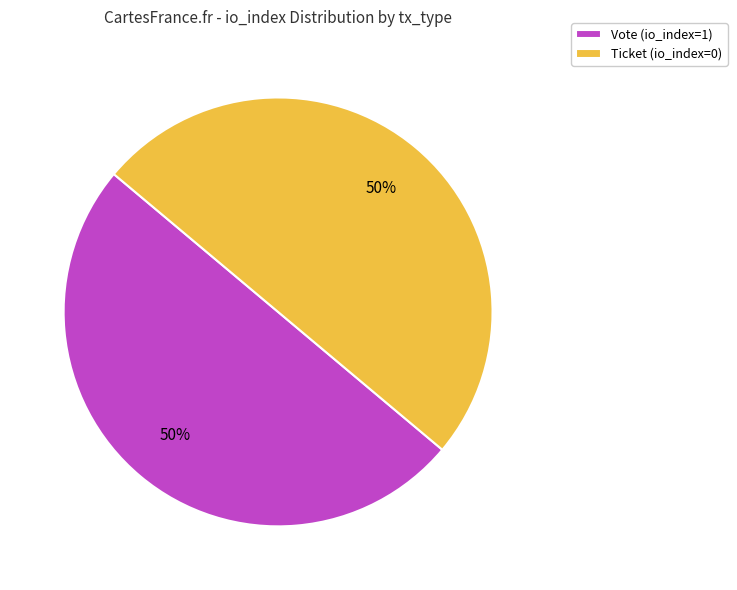

To the nearest percent, what is the difference between the largest and smallest slice percentages?

0%